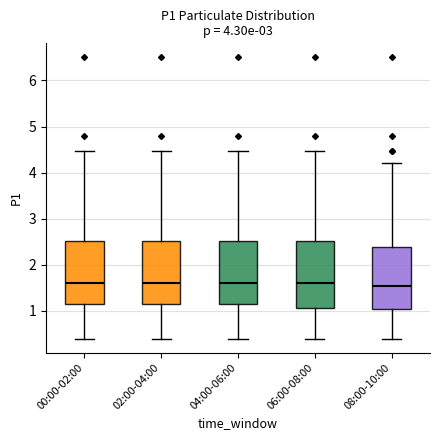

Reading left to right, transcribe this box plot: for each box, give where its median line is, the range the box spans, and where its two whiskers end, as read against the y-axis. The values are not printed on the chart, so give them approximately, as read against the axis.

00:00-02:00: median 1.6, box 1.1 to 2.5, whiskers 0.4 to 4.5
02:00-04:00: median 1.6, box 1.1 to 2.5, whiskers 0.4 to 4.5
04:00-06:00: median 1.6, box 1.1 to 2.5, whiskers 0.4 to 4.5
06:00-08:00: median 1.6, box 1.1 to 2.5, whiskers 0.4 to 4.5
08:00-10:00: median 1.5, box 1.0 to 2.4, whiskers 0.4 to 4.2